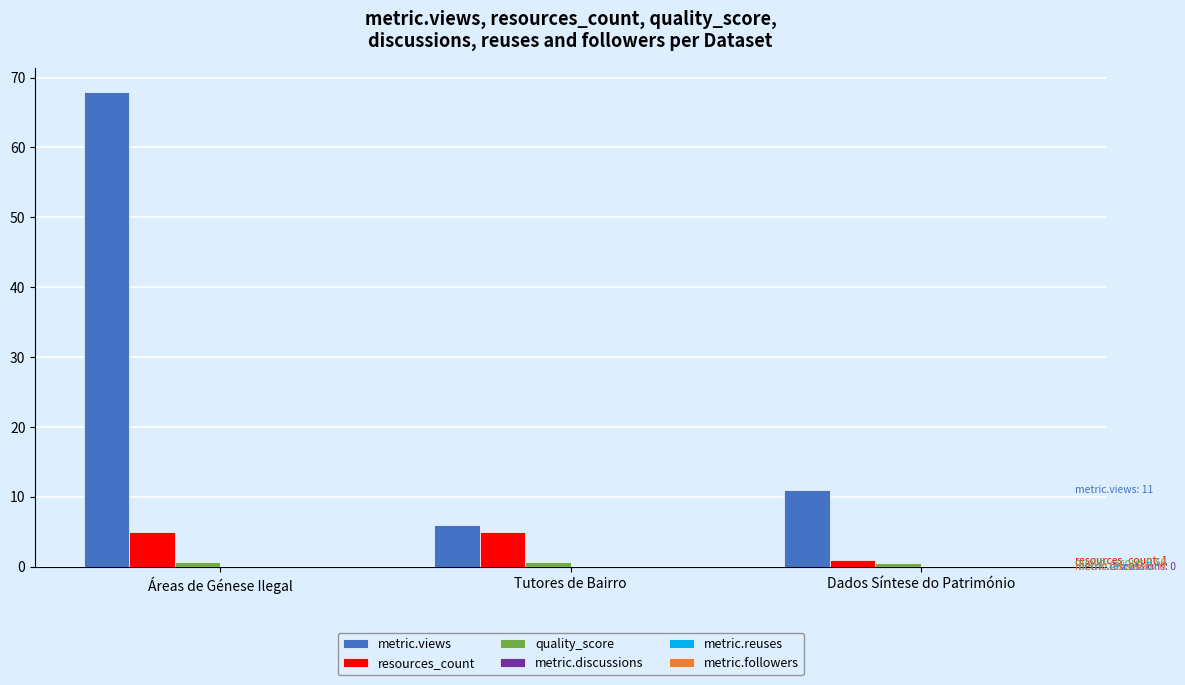

Which category has the highest value across all series?

Áreas de Génese Ilegal